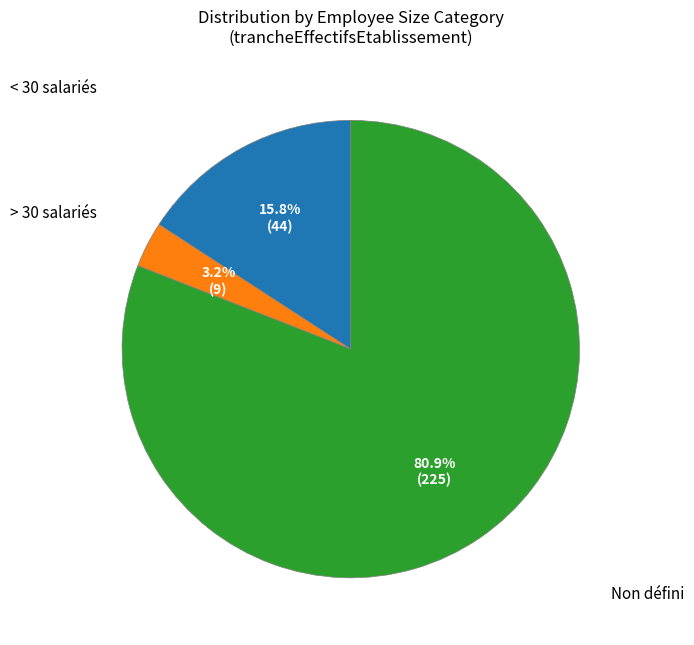

Does any single category account for the majority?

Yes